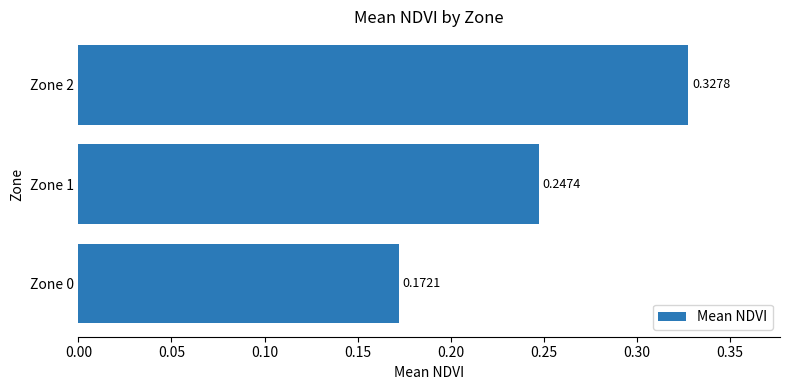

What is the change in value from Zone 0 to Zone 2?

+0.2